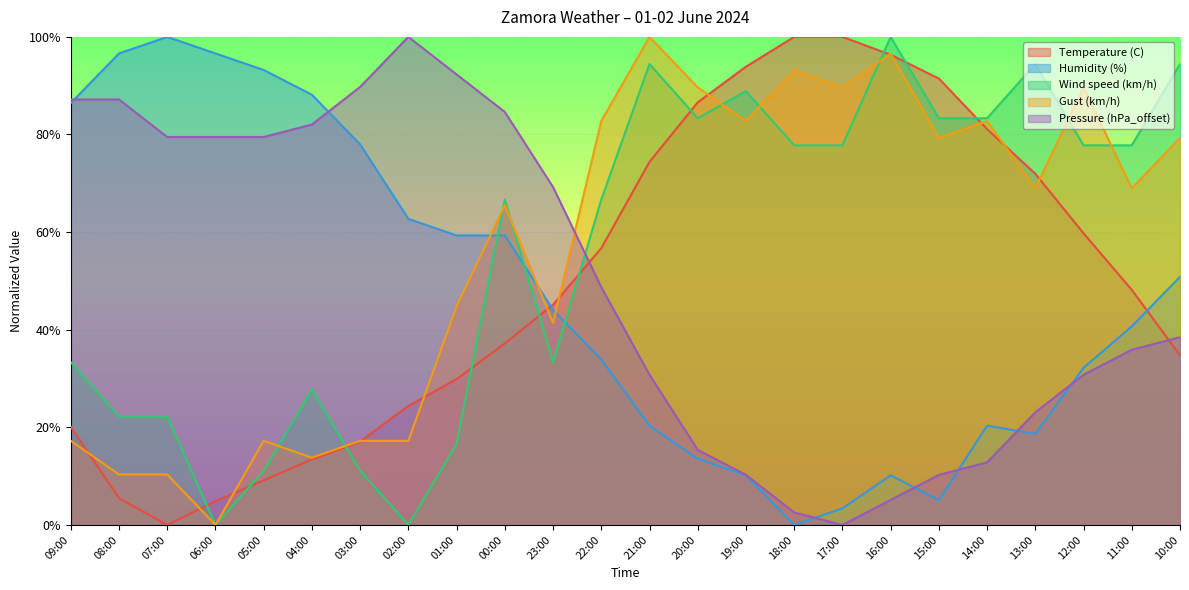

After their last crossing, which series has the higher values: Wind speed (km/h) or Humidity (%)?

Wind speed (km/h)